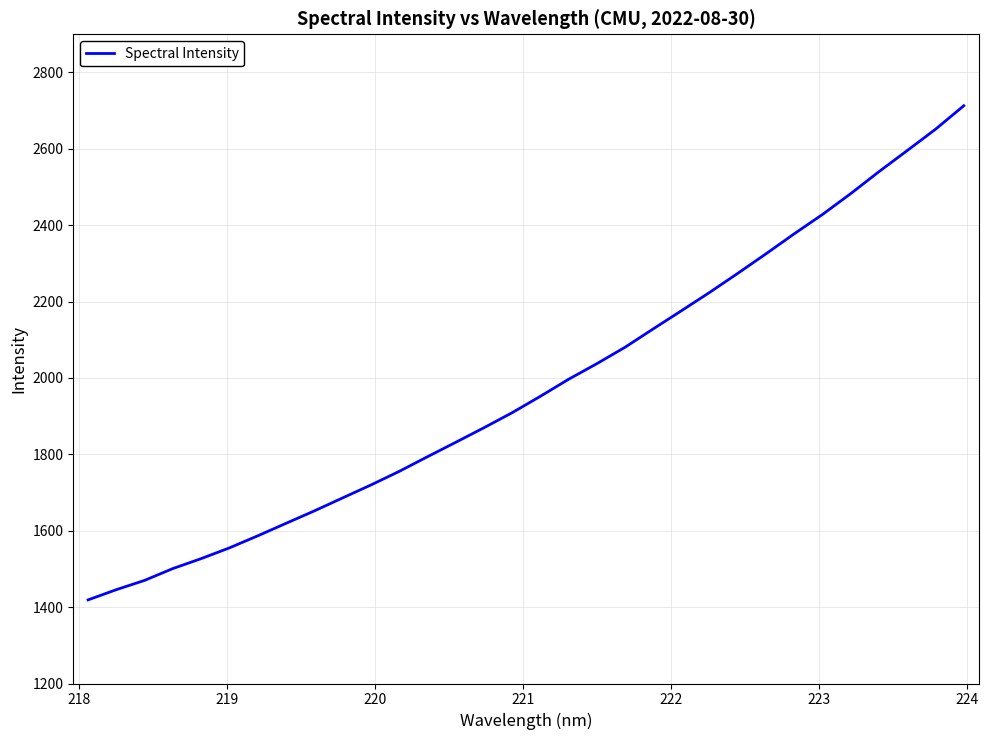

What is the difference between the maximum and minimum values?

1293.9